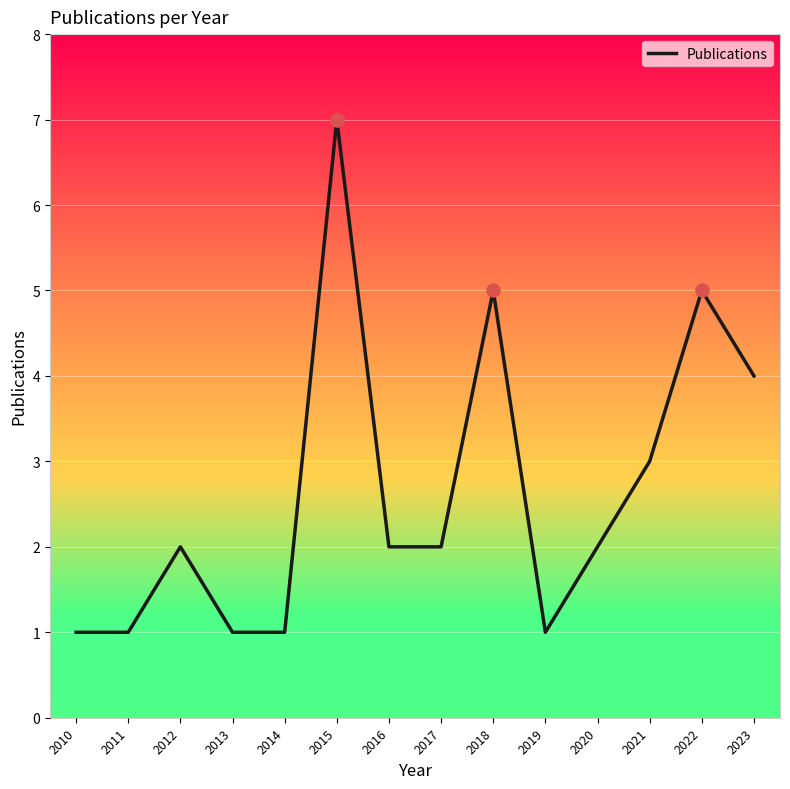

Between 2014 and 2020, which is larger?

2020